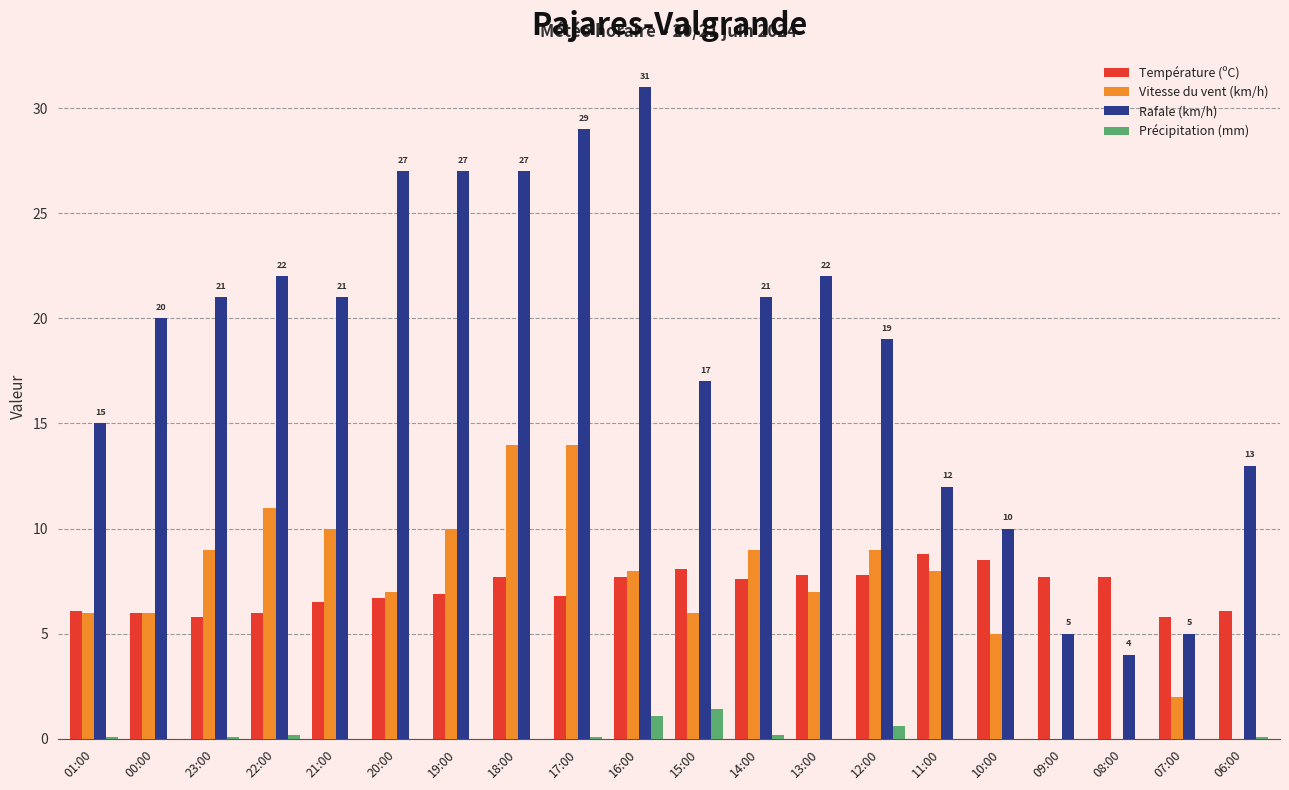

Between 11:00 and 06:00, which series saw the biggest shift?

Vitesse du vent (km/h)